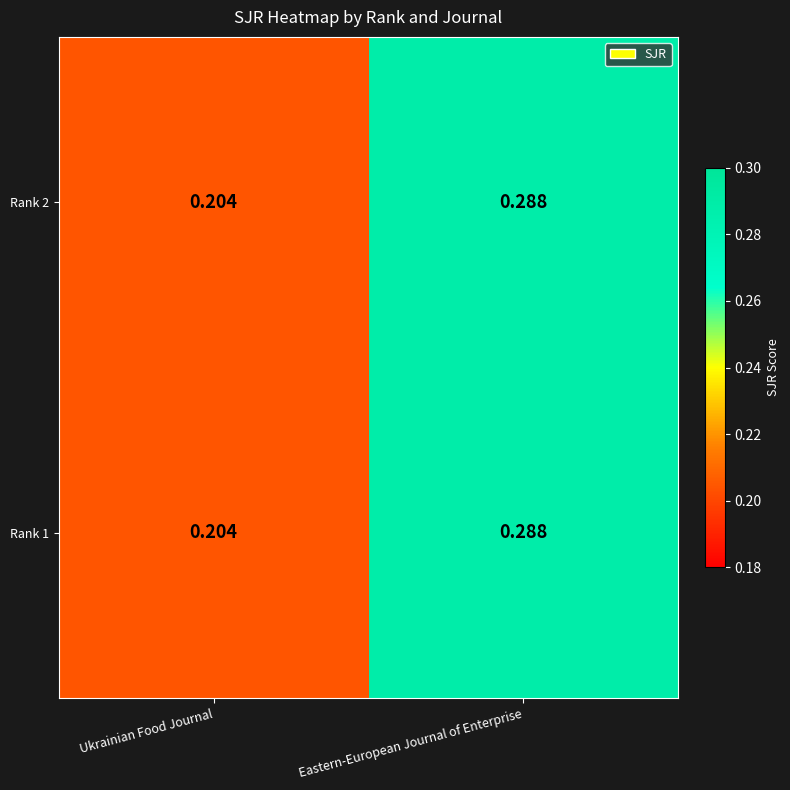

Where is Rank 2 nearest to the value 0?

Ukrainian Food Journal